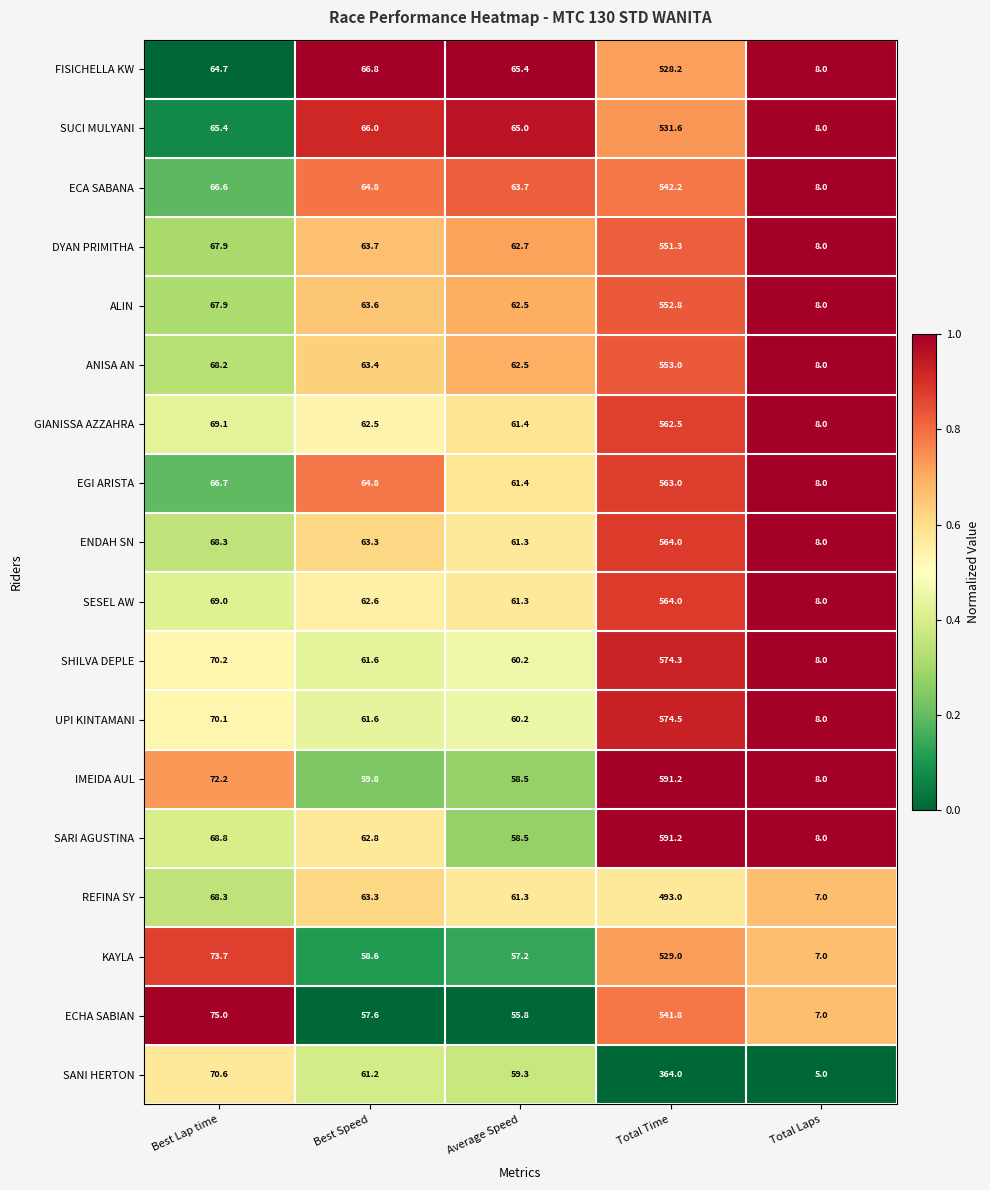

What is the greatest value displayed?

591.2